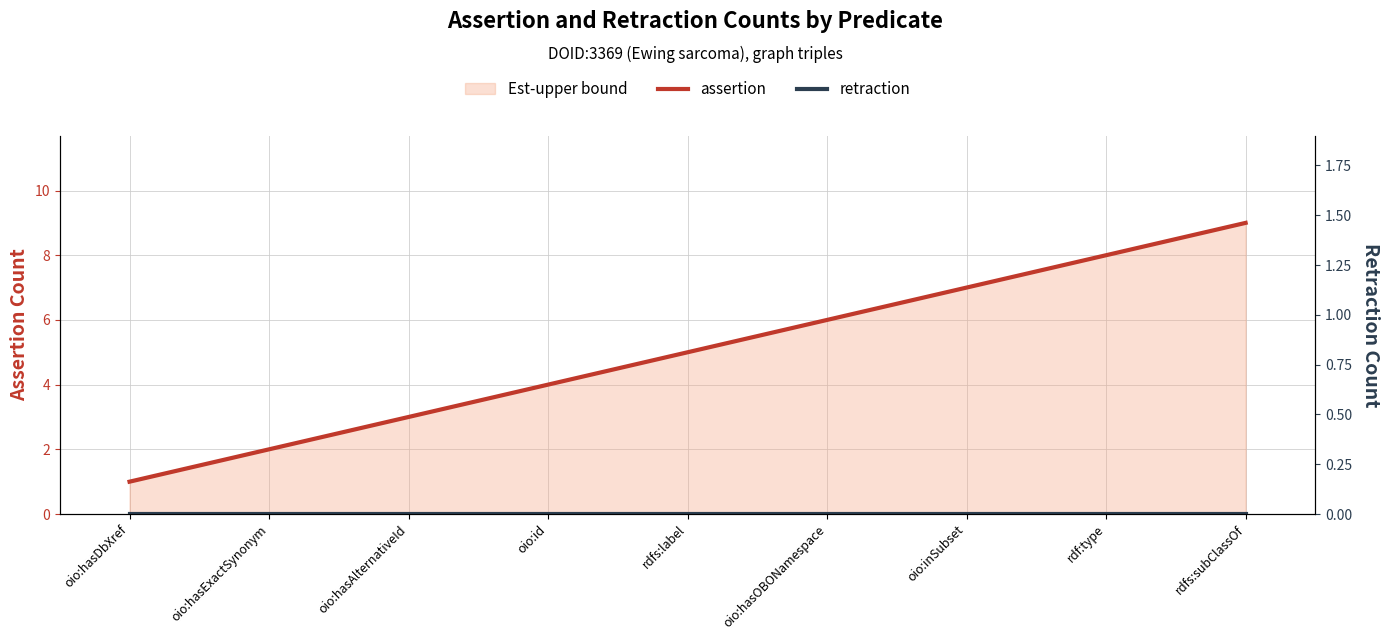

At which category does the chart reach its minimum across all series?

oio:hasDbXref